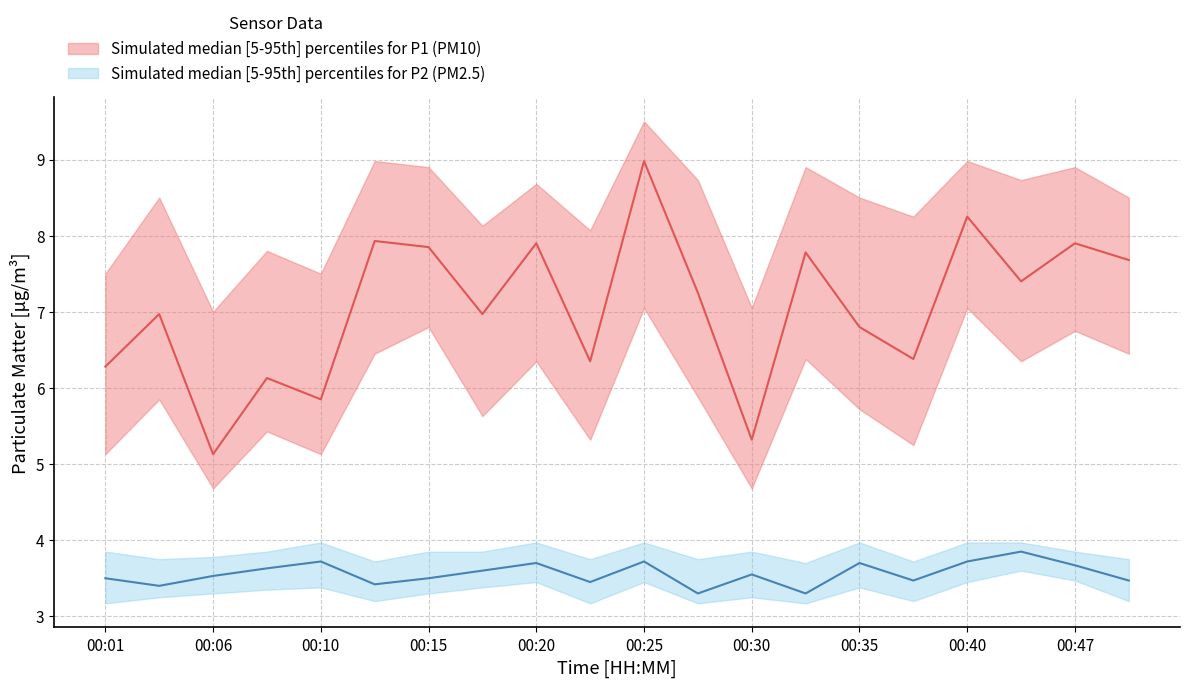

What is the lowest value of the P2_median series?

3.3